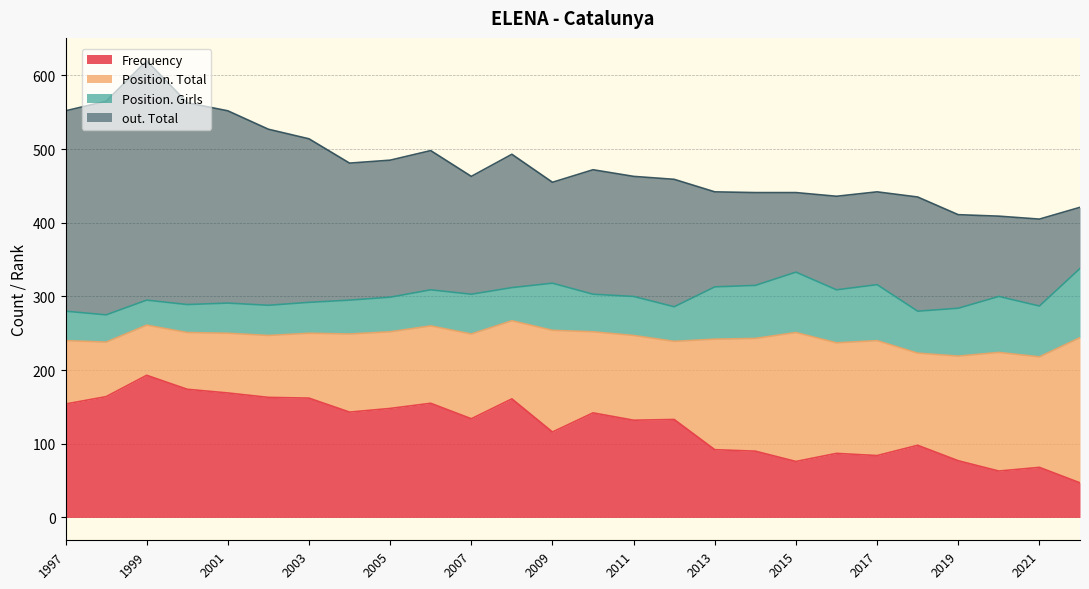

Between 2001 and 2022, which is larger?

2001